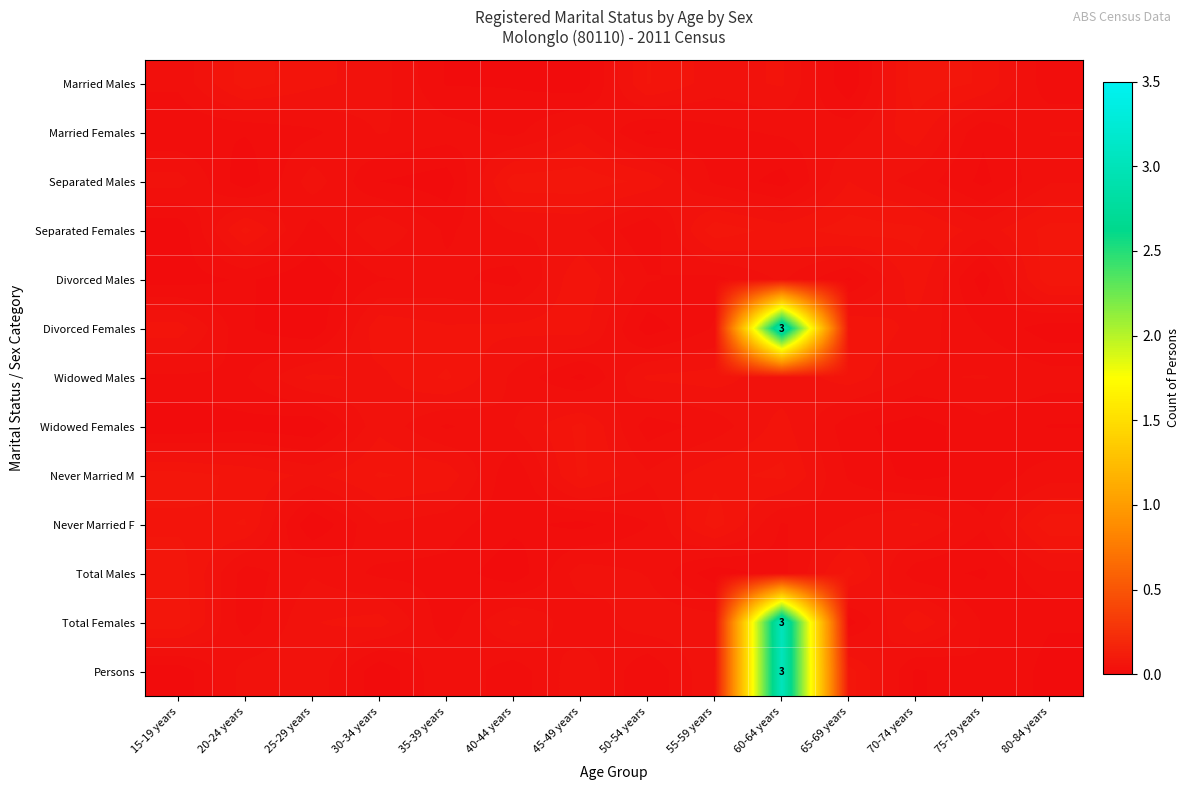

At 55-59 years, list the series in order from smallest to largest.

Total Males, Divorced Males, Married Females, Separated Males, Divorced Females, Widowed Females, Married Males, Total Females, Persons, Widowed Males, Never Married M, Never Married F, Separated Females